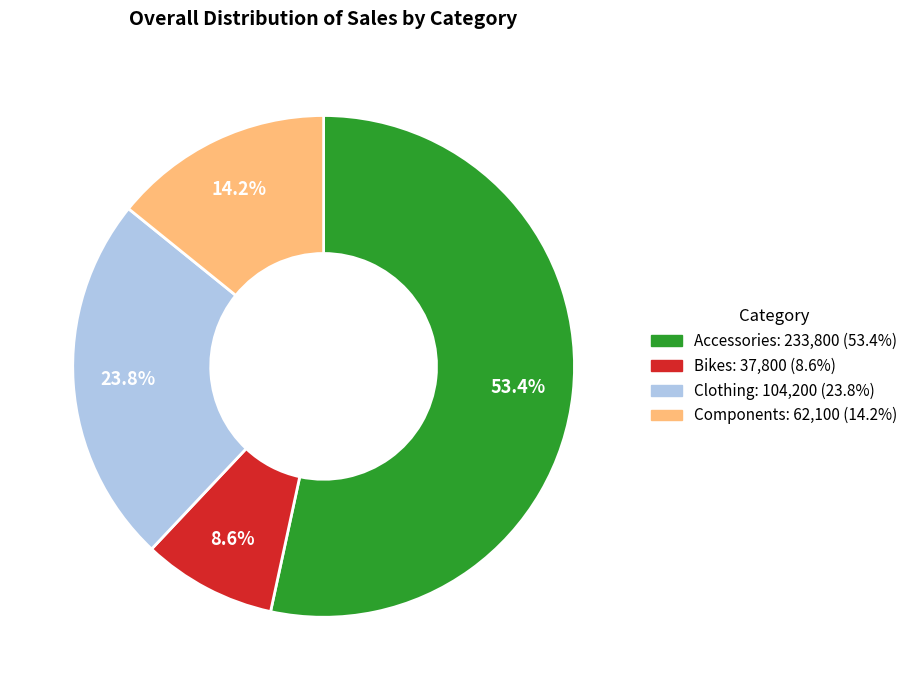

Which slice is the largest?

Accessories